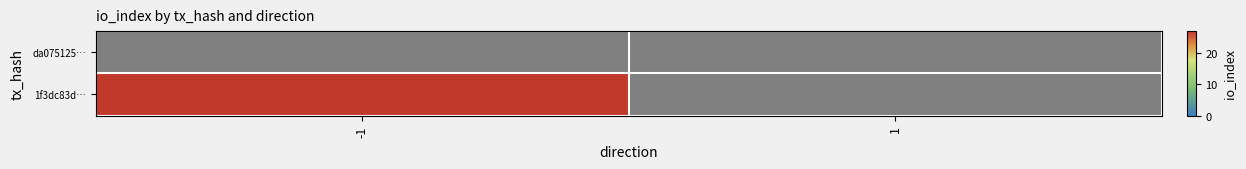

At how many categories does at least one series exceed 2?

1